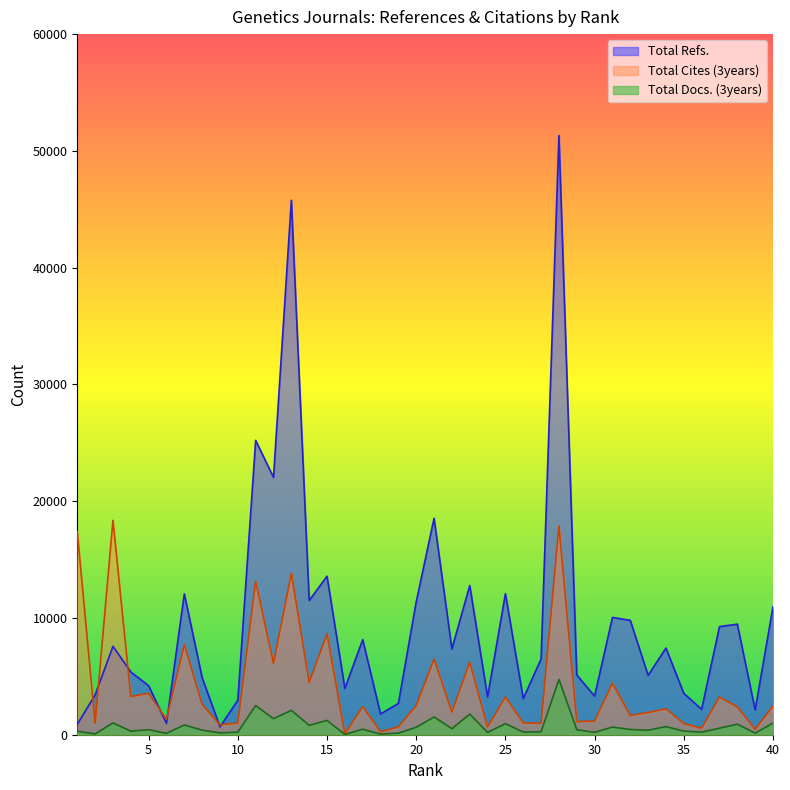

Is it true that Total Docs. (3years) equals 88 at 30?

False